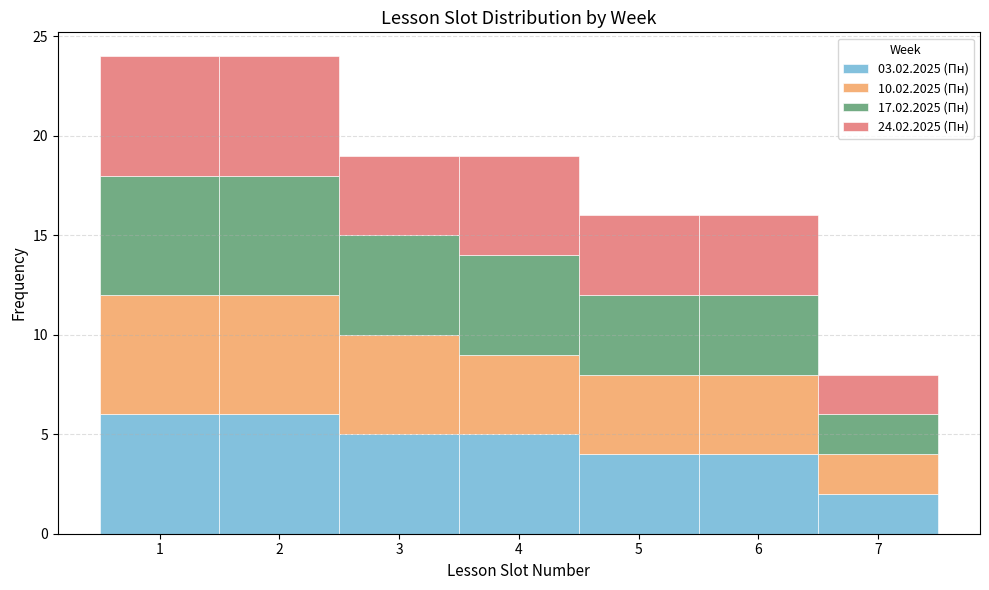

What is the total height of the stacked bar covering 4.5 to 5.5 on the x-axis? The values are not printed on the chart, so give them approximately, as read against the axis.

16